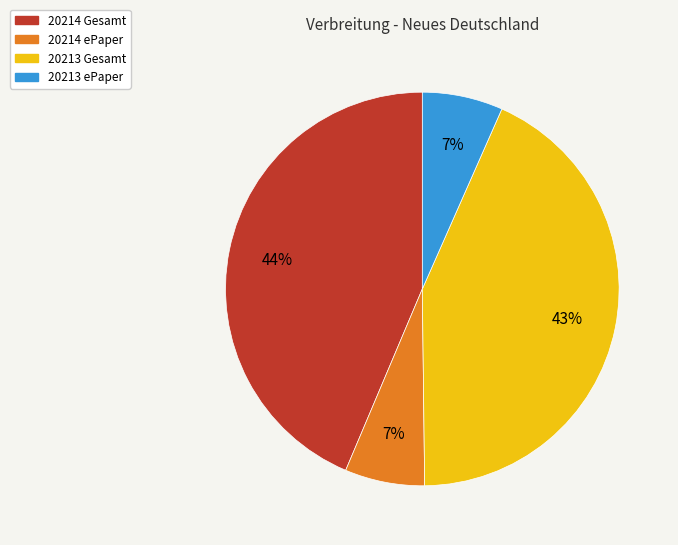

Which has a higher value, 20213 ePaper or 20213 Gesamt?

20213 Gesamt